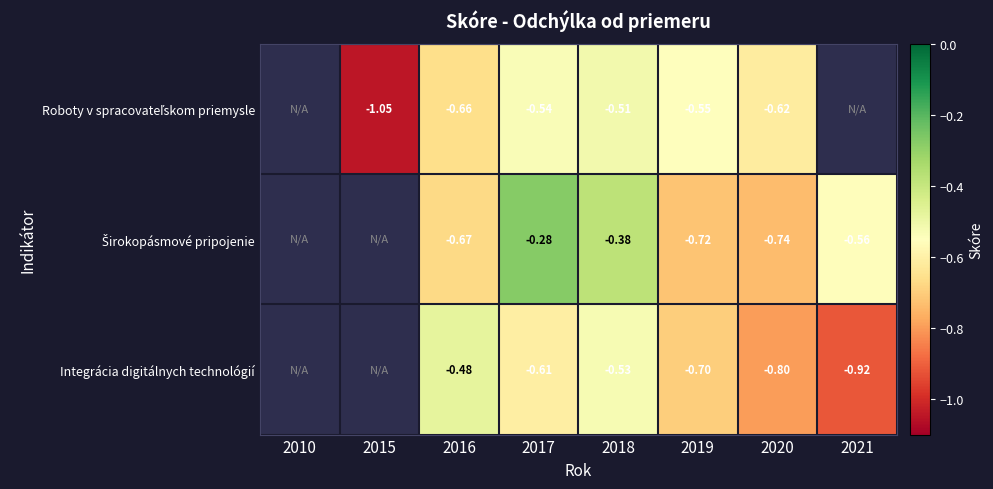

Between 2016 and 2020, which series saw the biggest shift?

Integrácia digitálnych technológií